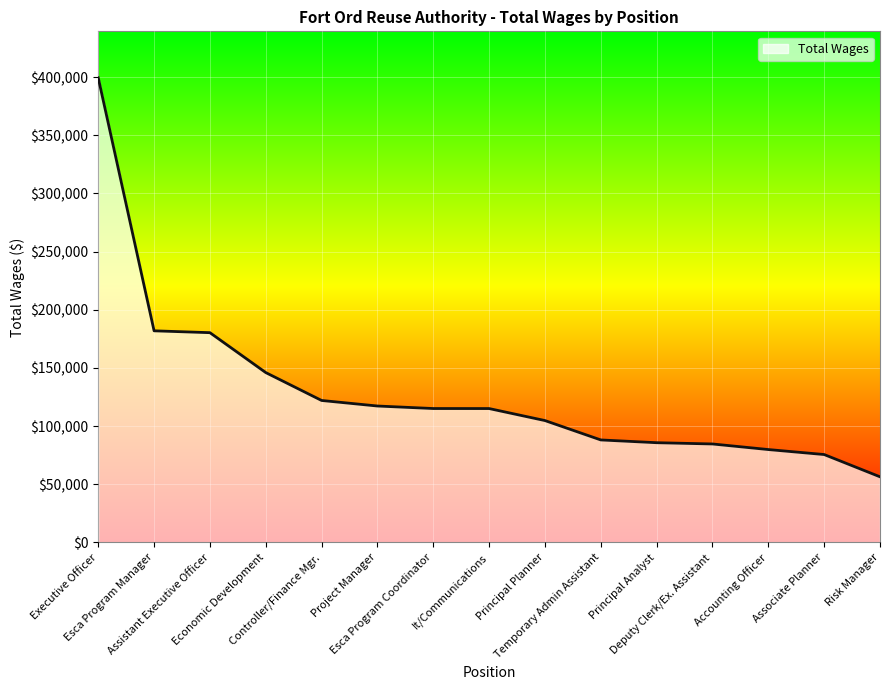

What is the difference between the maximum and minimum values?

342959